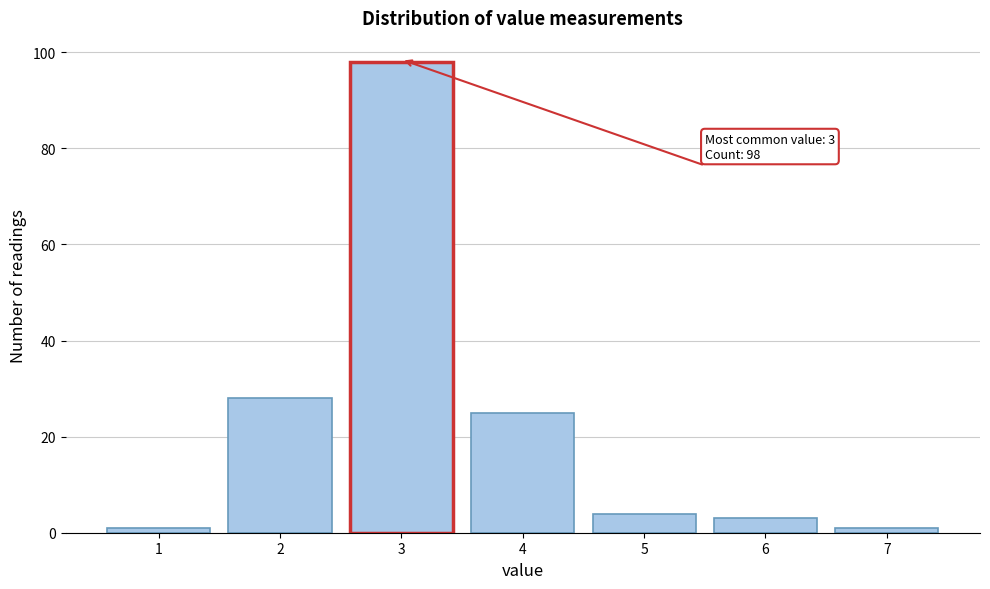

Reading left to right, list all the values displayed in this chart.

1	28	98	25	4	3	1